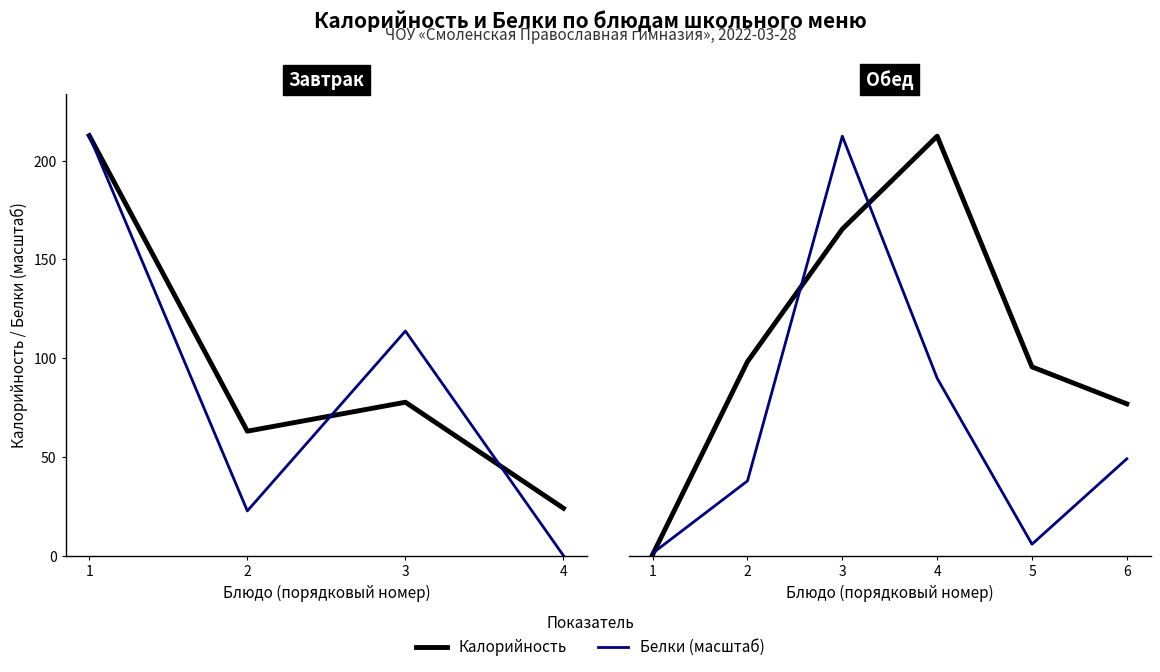

At which category does Калорийность reach its first local valley?

2